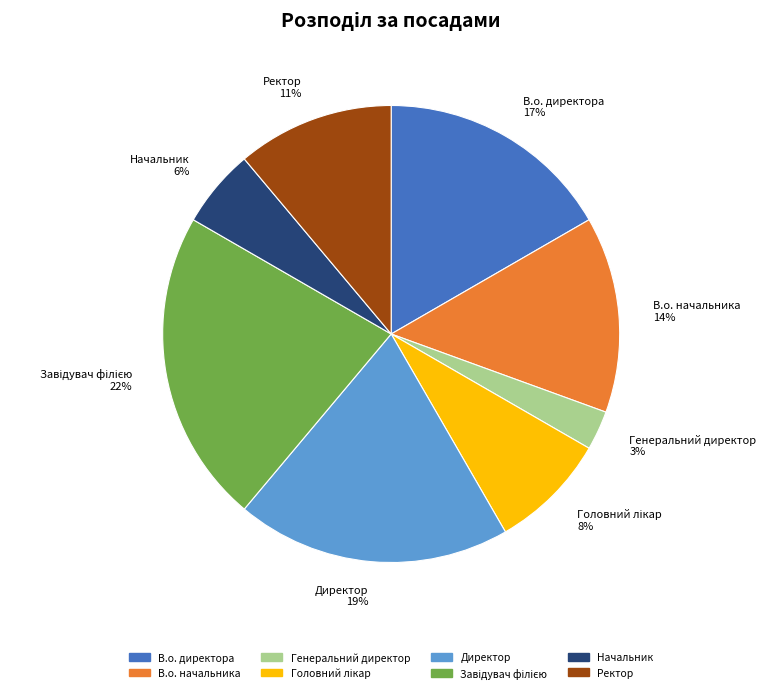

To the nearest percent, what is the difference between the largest and smallest slice percentages?

19%